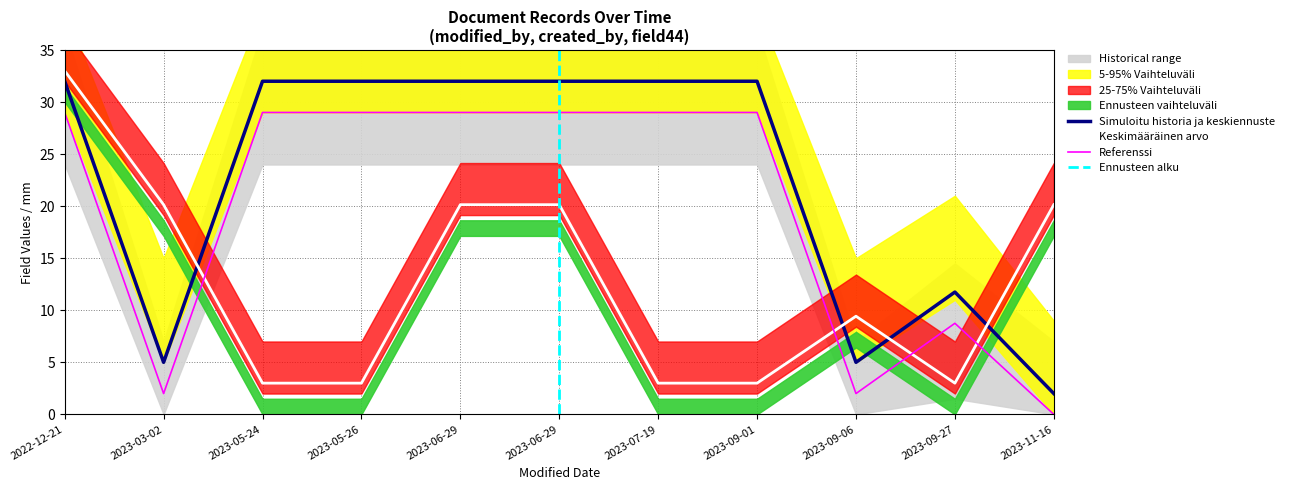

What is the label of the 4th point from the right?

2023-09-01